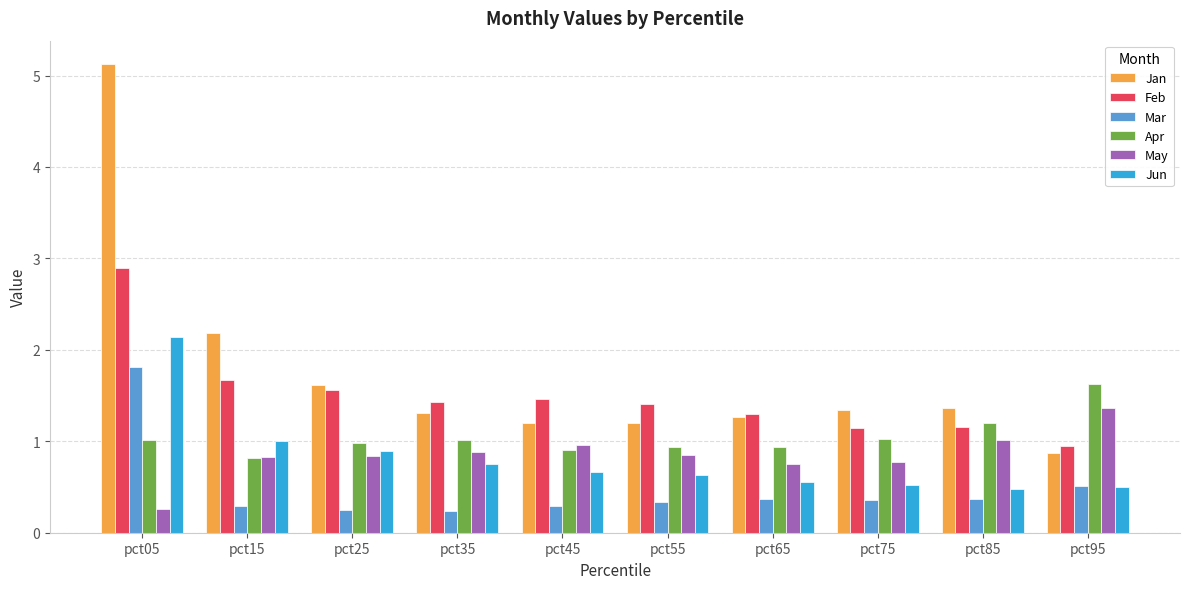

What is the smallest value displayed?

0.2